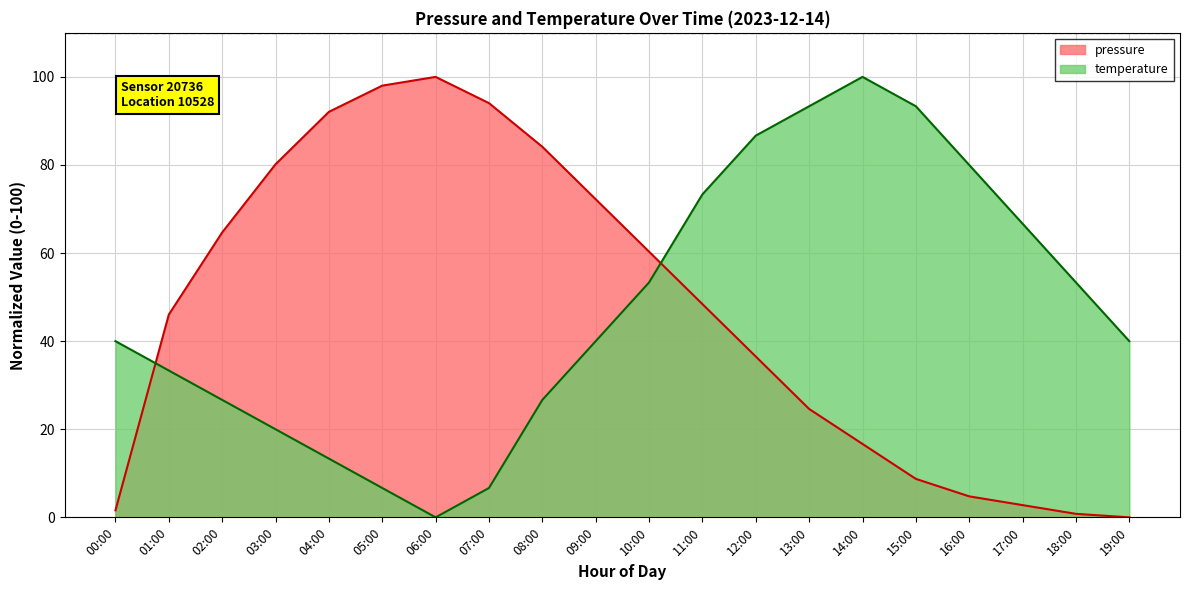

Which has a higher value, 12:00 or 07:00?

07:00